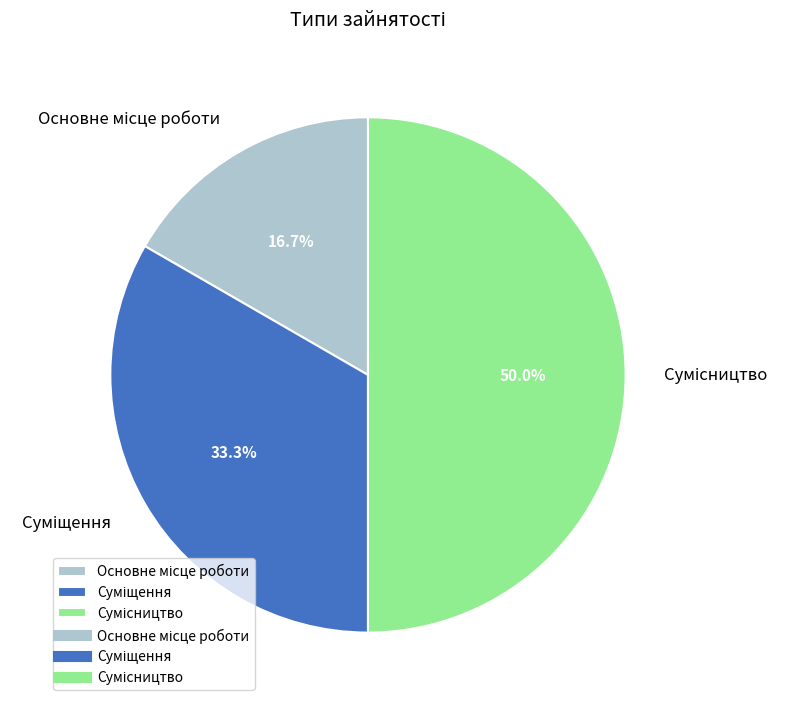

To the nearest percent, what is the combined percentage of Основне місце роботи and Суміщення?

50%